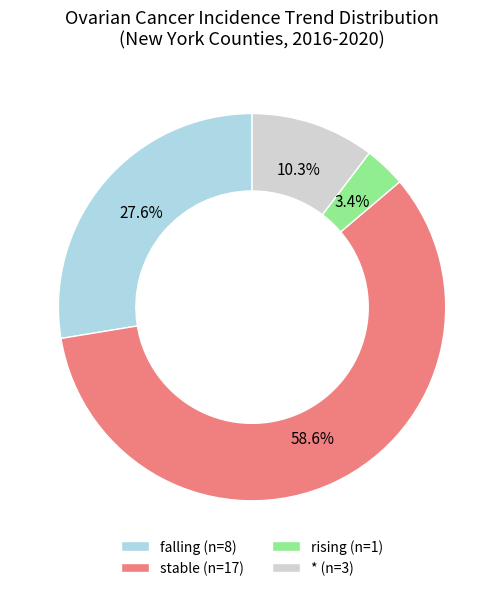

Count the number of slices in the pie.

4